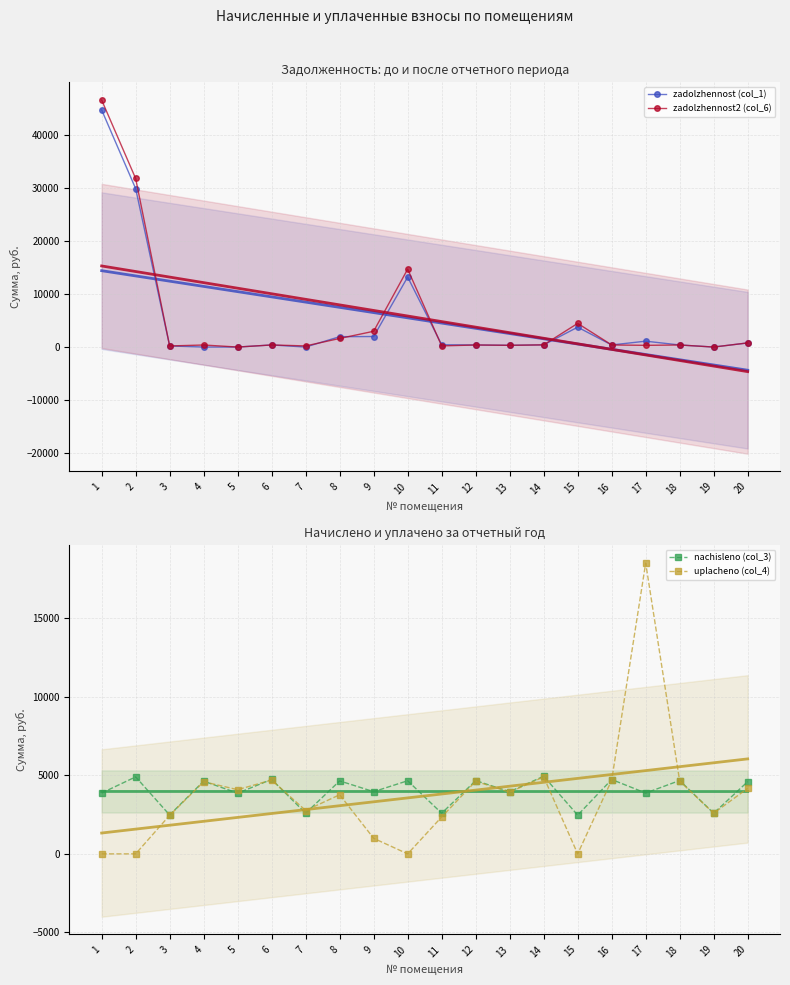

Where do uplacheno (col_4) and nachisleno (col_3) first cross each other?

4 and 5